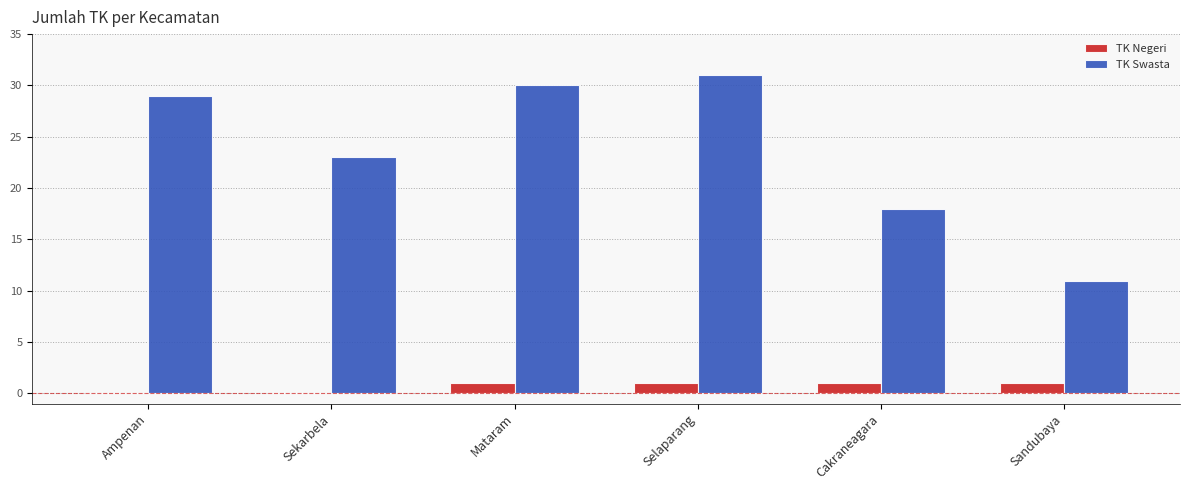

Which series has the largest range (max minus min)?

TK Swasta